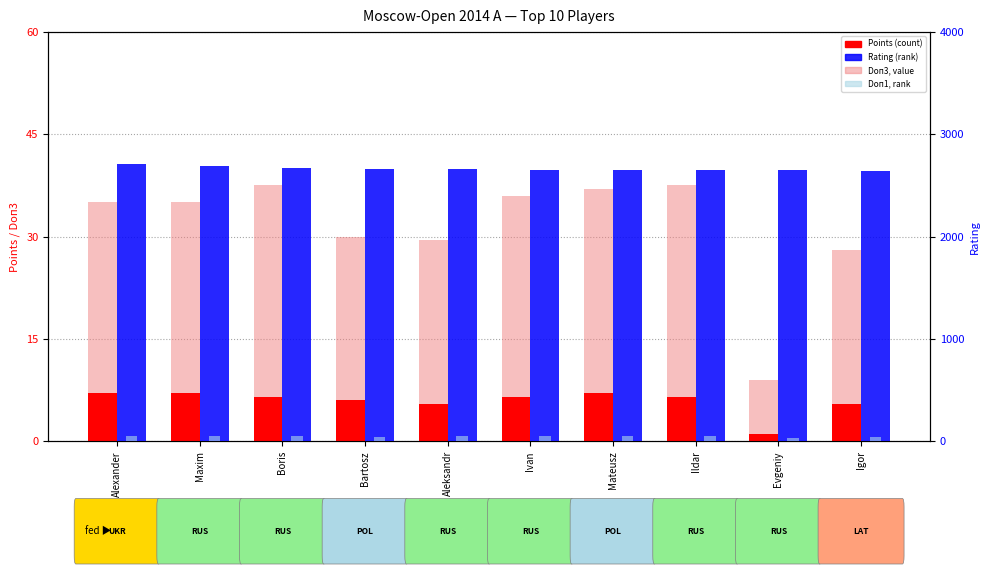

What is the approximate value of Rating at Ivan?

2653.0